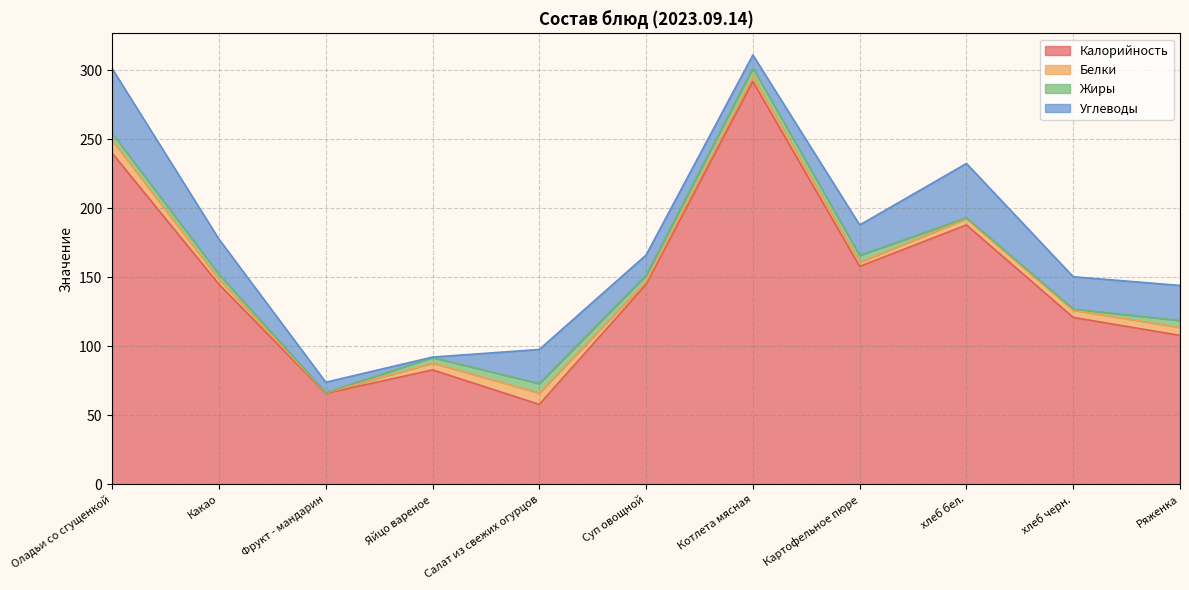

True or false: Белки has a value of 11.5 at Салат из свежих огурцов.

False